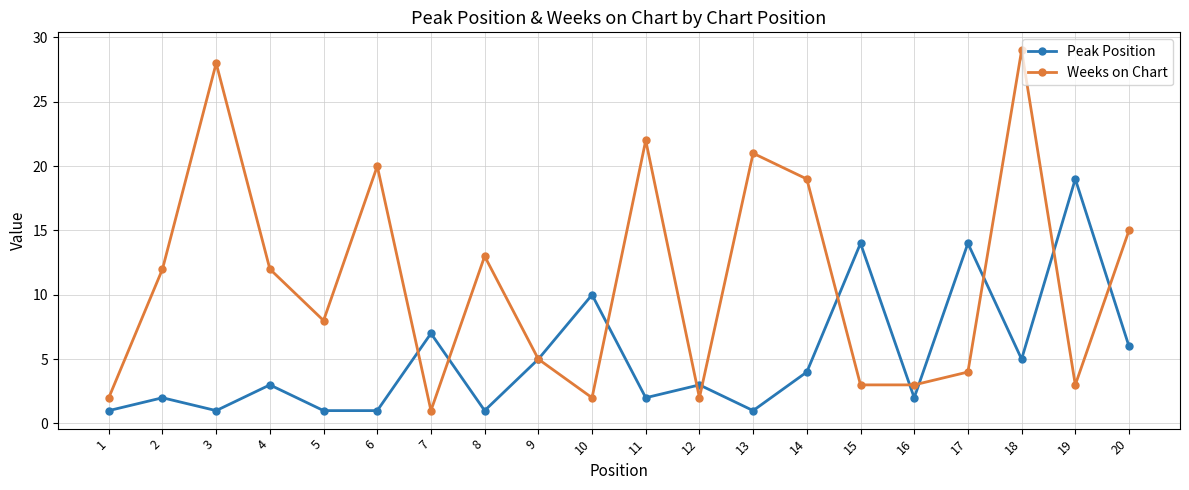

What is the difference between the highest and lowest values at 4?

9